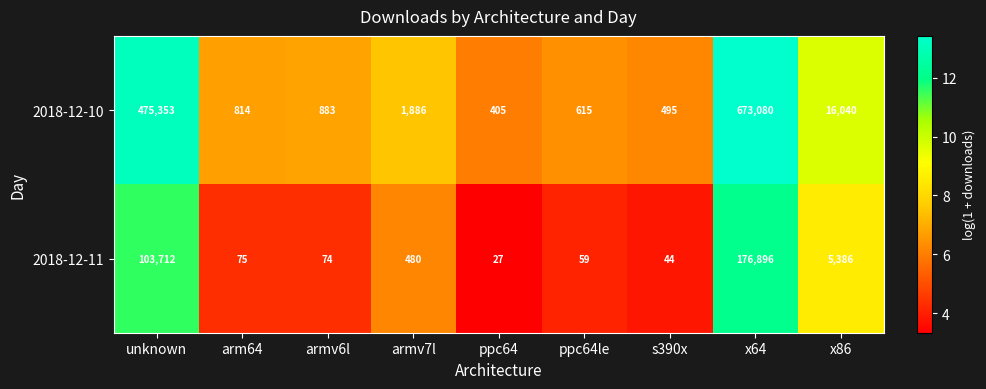

What is the approximate value of 2018-12-11 at s390x, to the nearest 10?

40